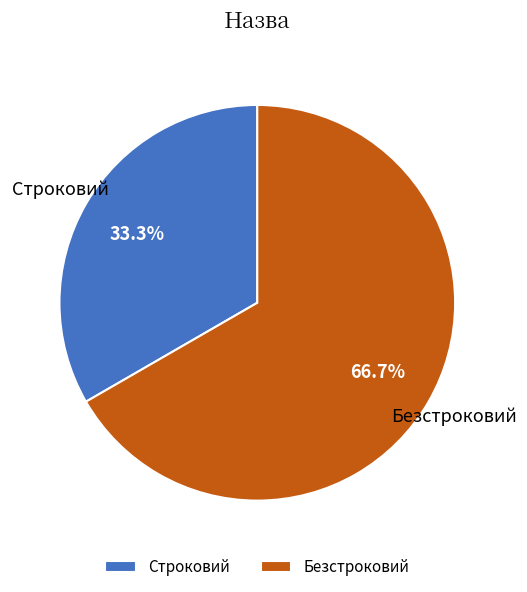

What percentage is NOT represented by Безстроковий?

33.3%